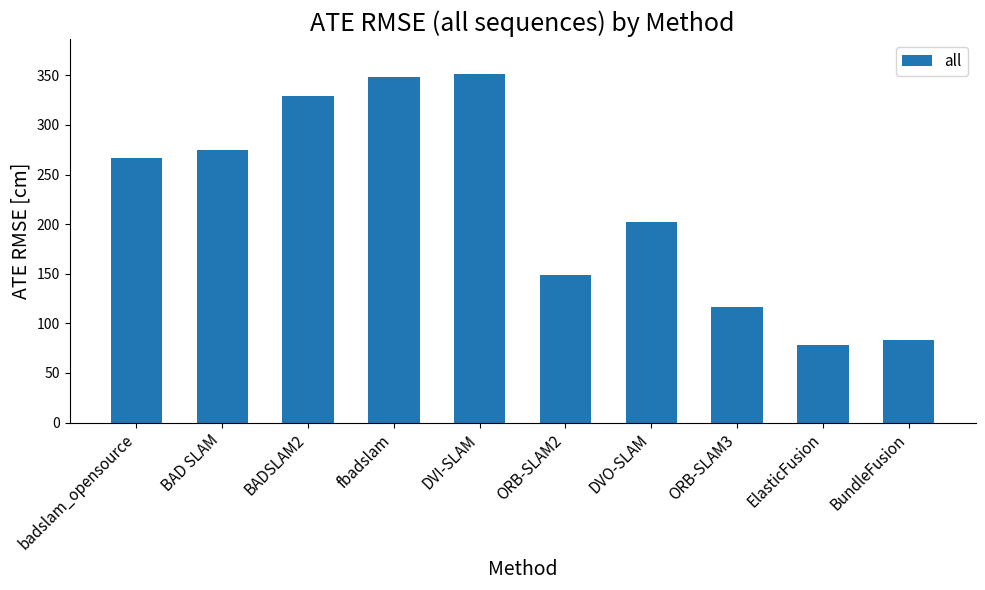

What is the ratio of the value at BundleFusion to the value at ORB-SLAM3?

0.7